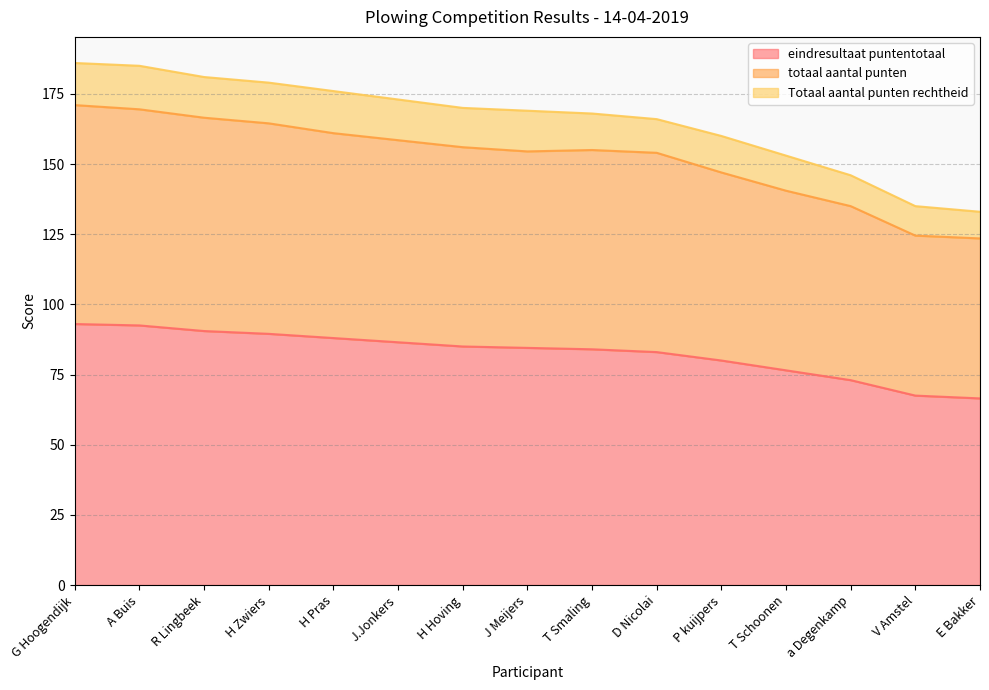

Does the chart have visible grid lines?

Yes